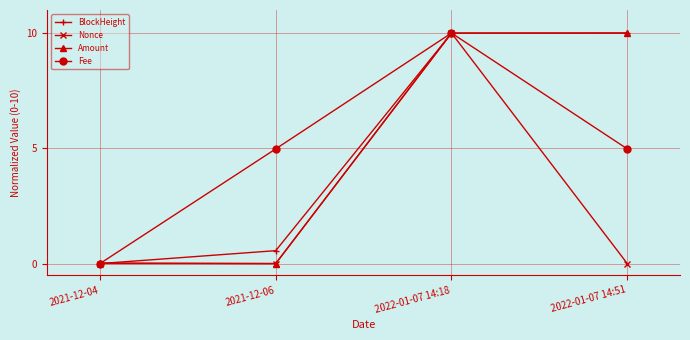

True or false: Fee has a value of 10.0 at 2022-01-07 14:18.

True